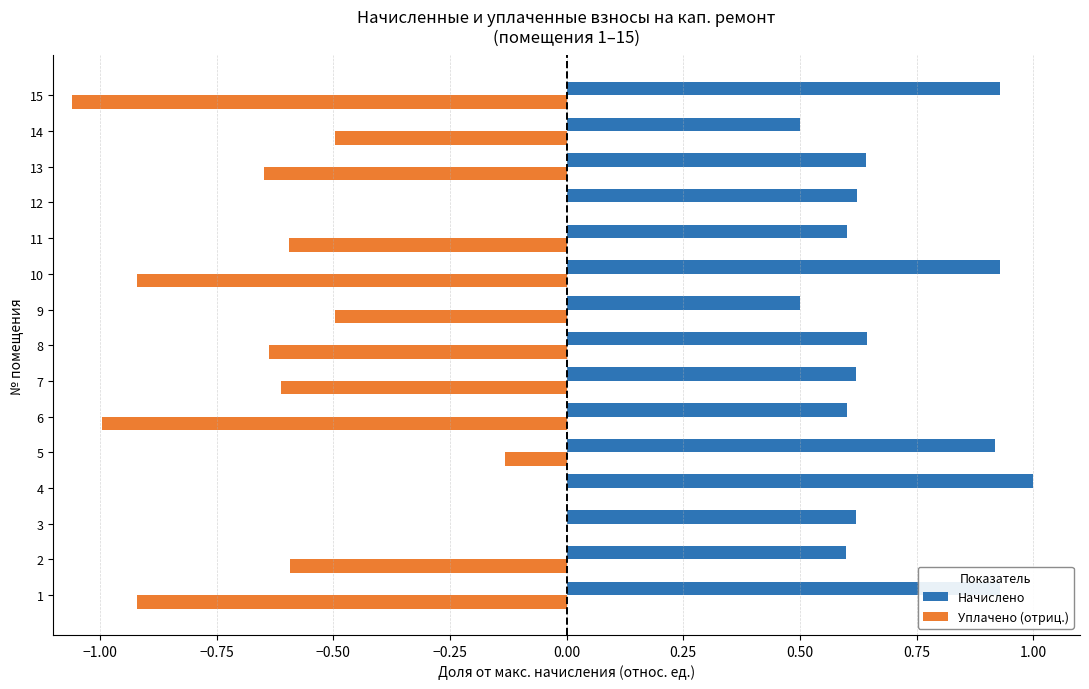

The Уплачено (отриц.) series shows -1.4 at 6. True or false?

False